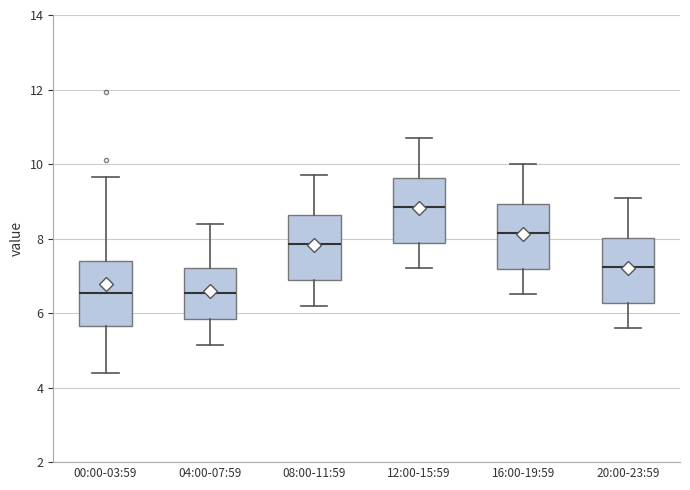

Where does the lower whisker of the box for 16:00-19:59 end on the y-axis? The values are not printed on the chart, so give them approximately, as read against the axis.

6.6